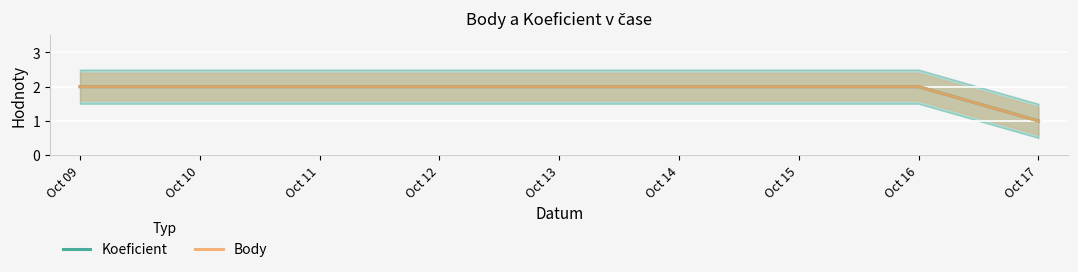

What is the maximum value shown in the chart?

2